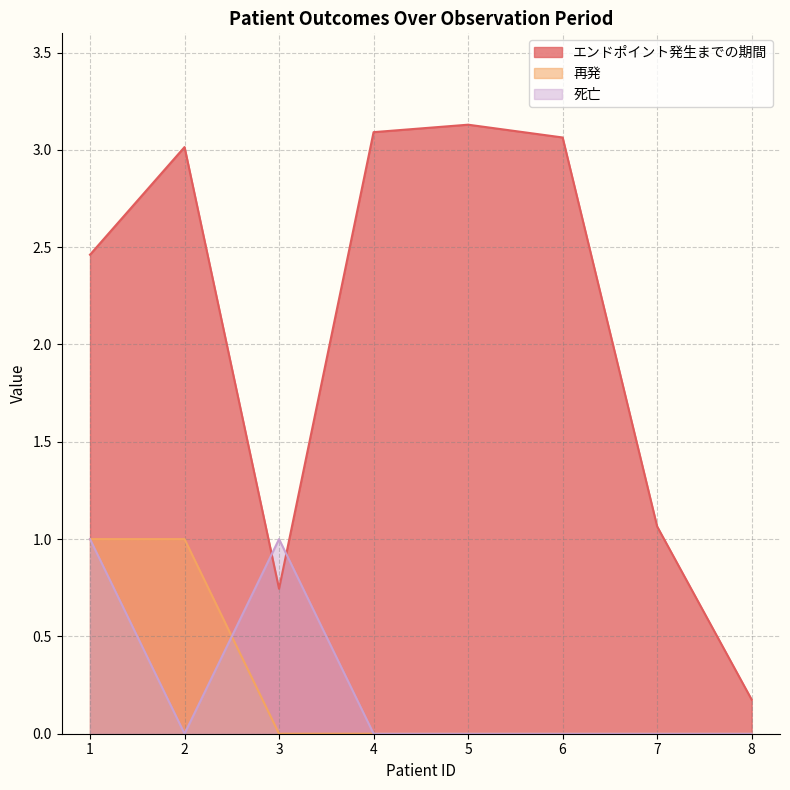

How many interior local valleys does the エンドポイント発生までの期間 series have?

1